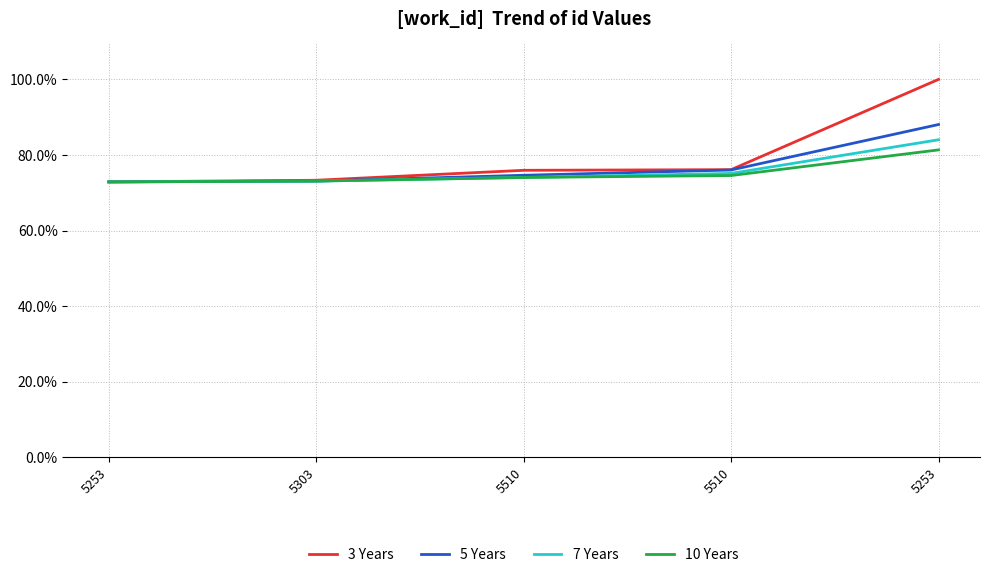

Does the chart have visible grid lines?

Yes